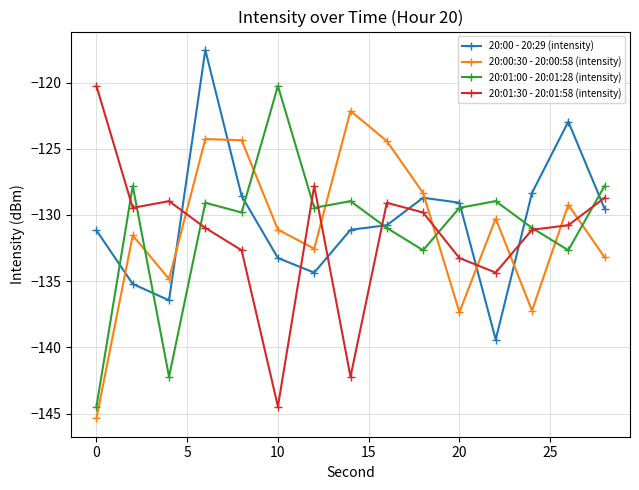

How many distinct data groups are displayed?

4